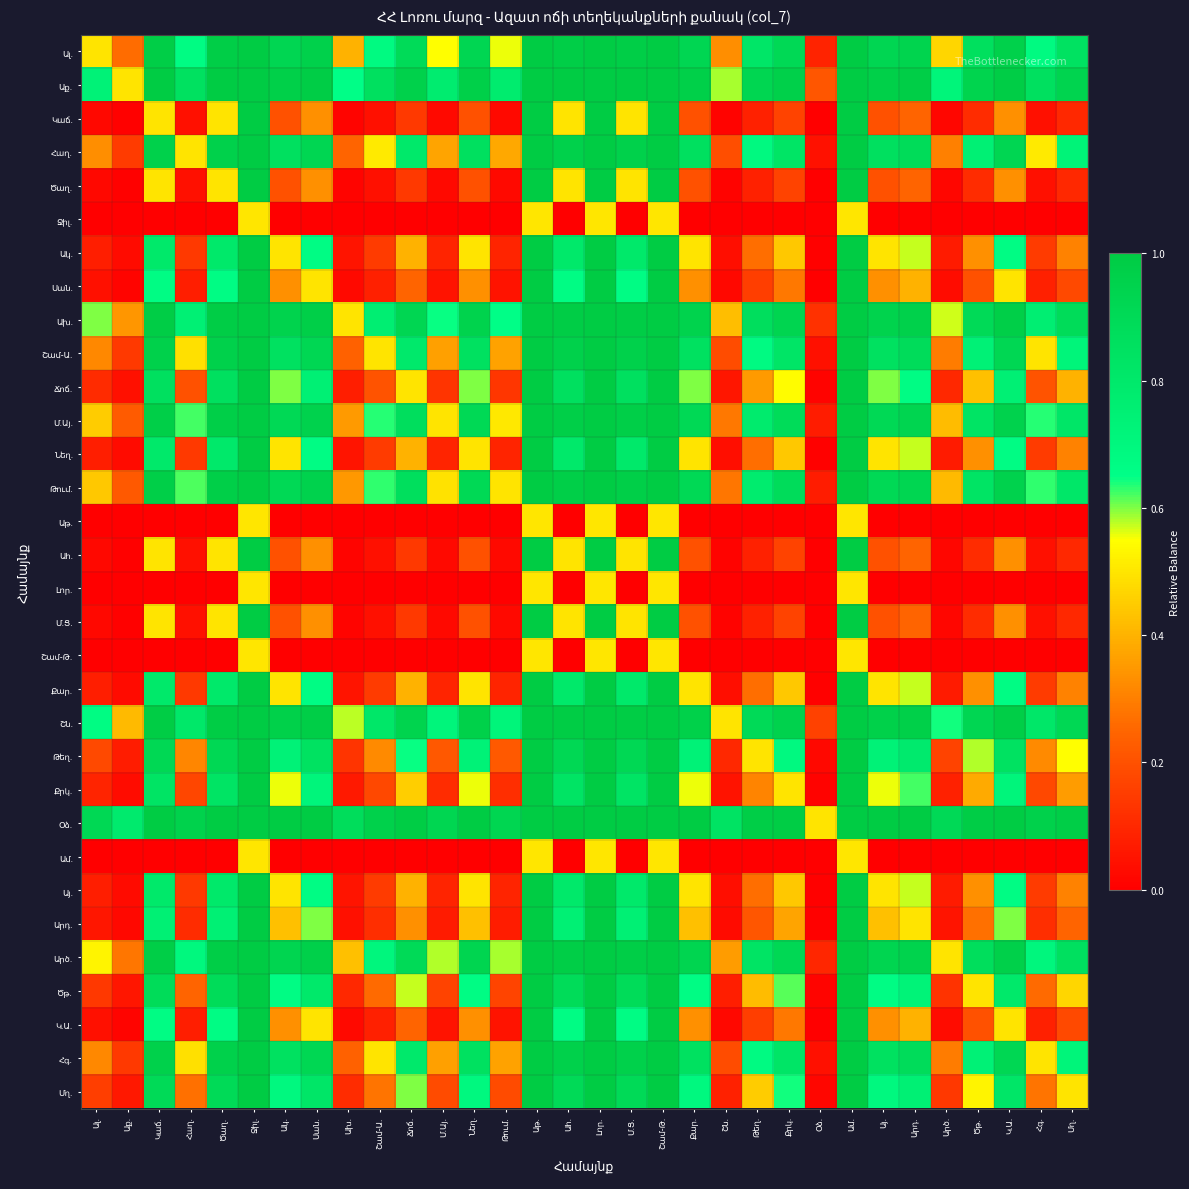

Which has a higher value, Այ. or Մղ.?

Այ.